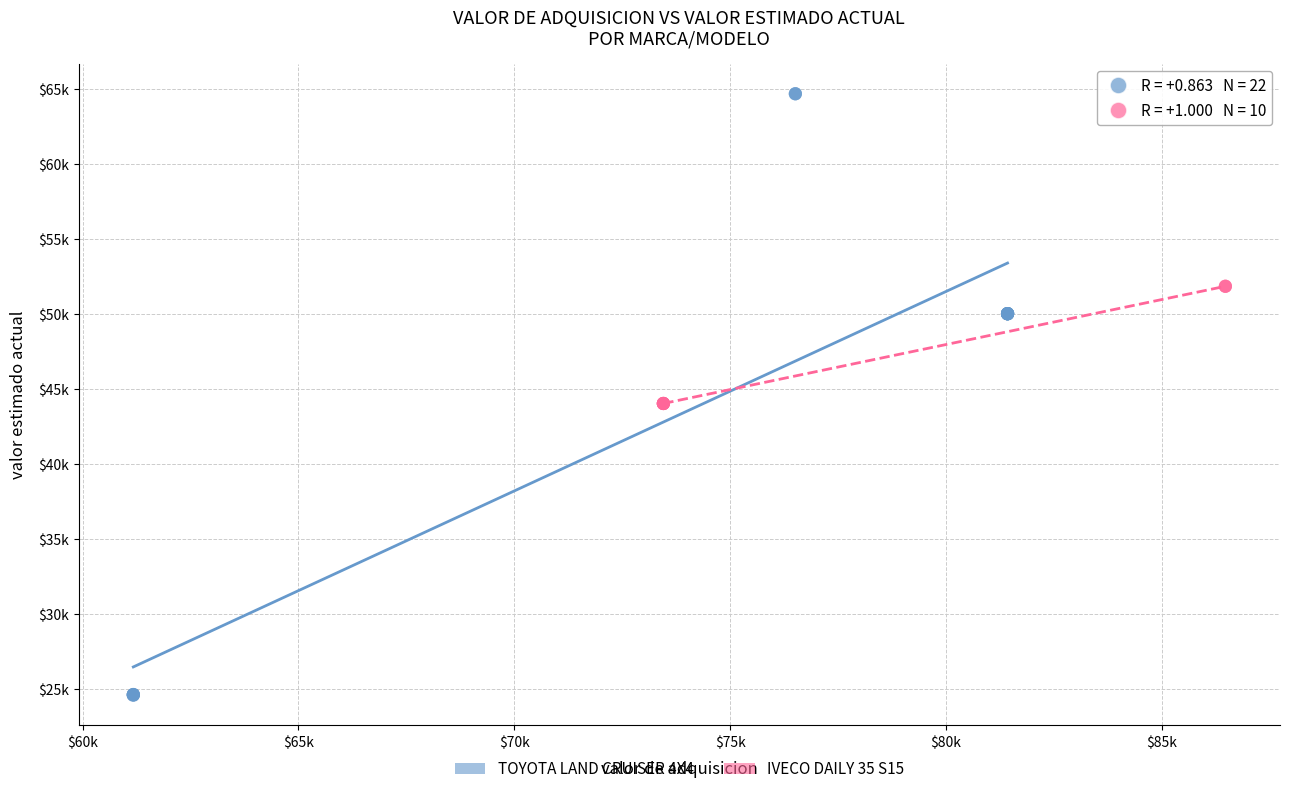

Which series has the widest spread of Y values?

TOYOTA LAND CRUISER 4X4